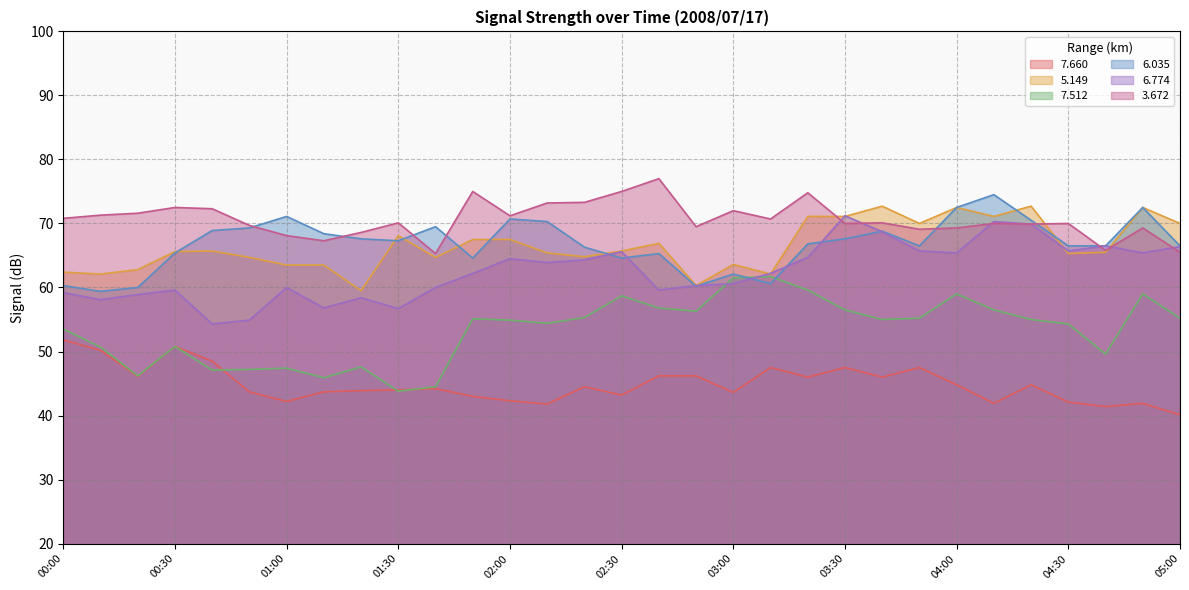

List the series in order of their peak value, highest first.

3.672, 6.035, 5.149, 6.774, 7.512, 7.660